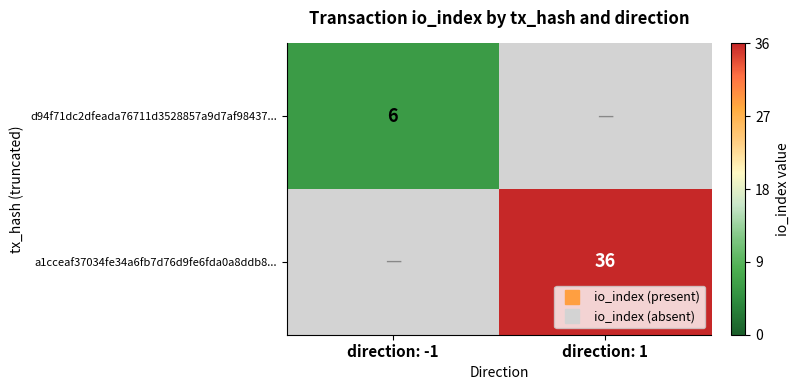

Which category has the highest value in the d94f71dc2dfeada76711d3528857a9d7af98437... series?

direction: -1